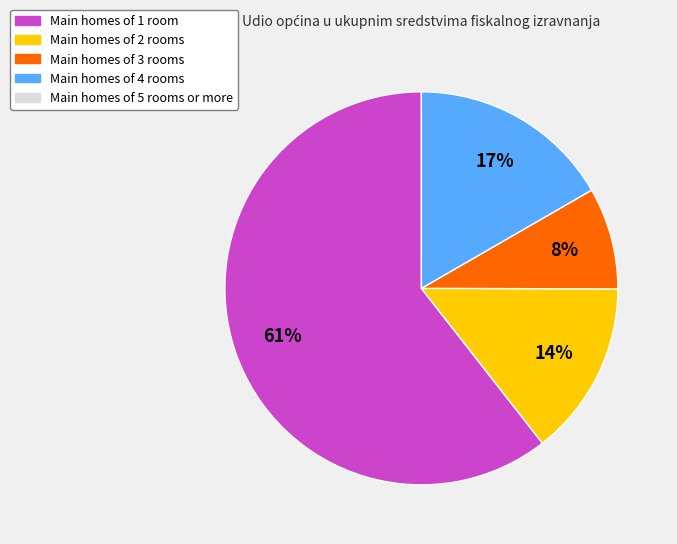

Is there a majority slice in this chart?

Yes